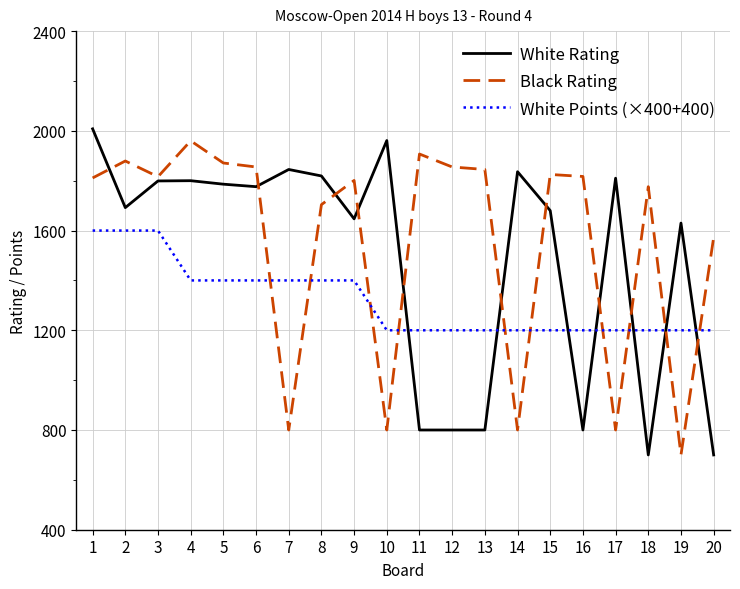

What is the highest value of the White Points (×400+400) series?

1600